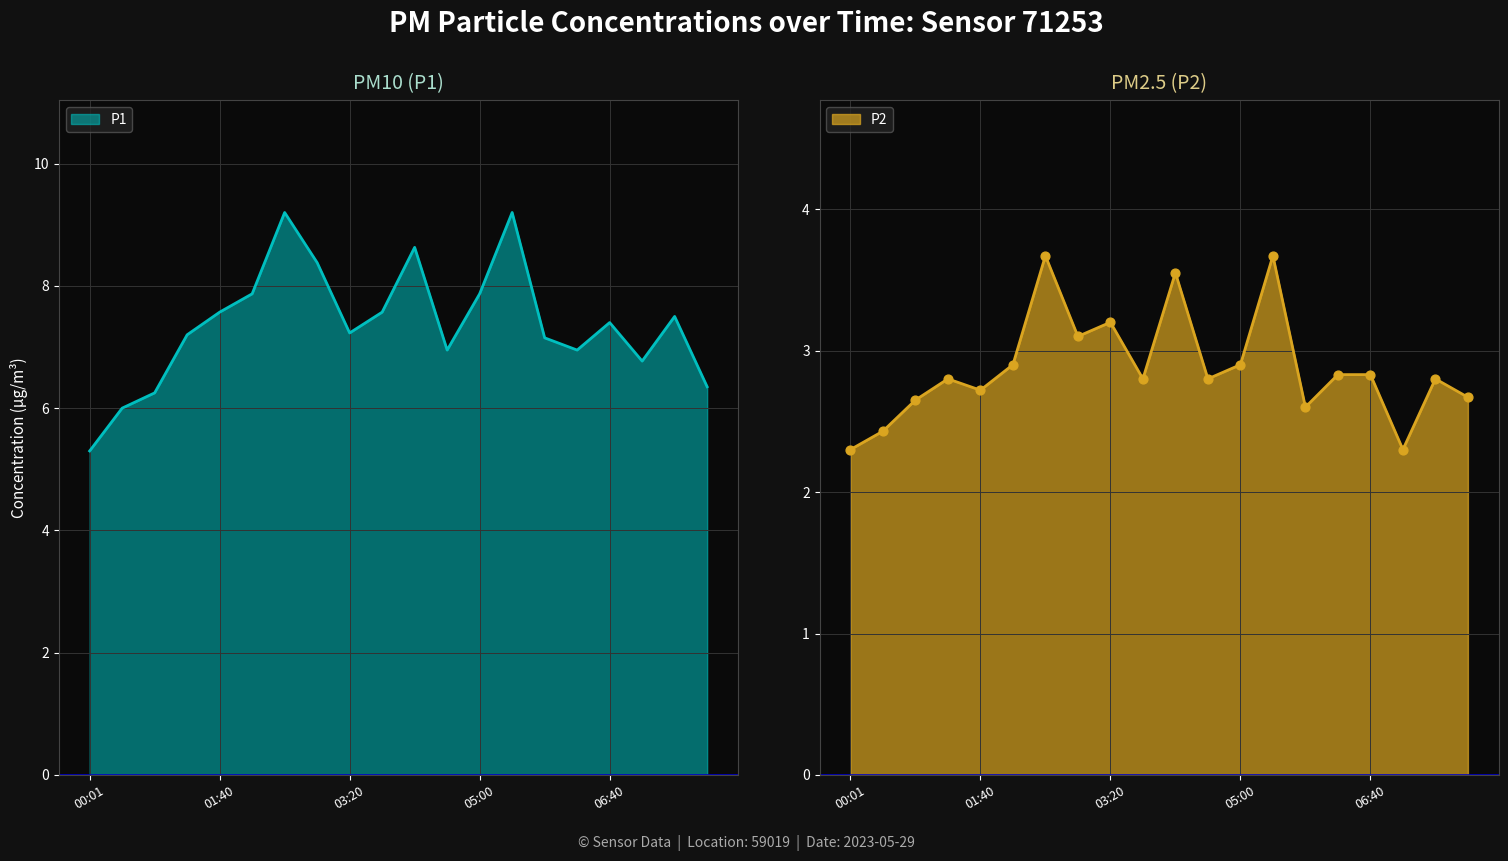

At which category is the sum across all series the highest?

02:30